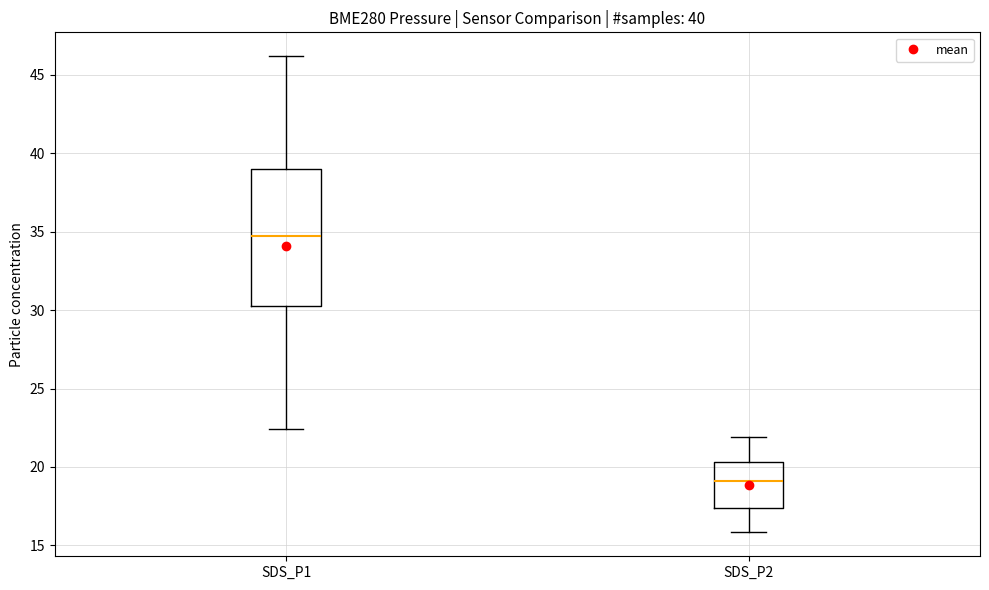

Reading left to right, read every box against the y-axis: the position of its median line, the range the box covers, and the ends of its whiskers. The values are not printed on the chart, so give them approximately, as read against the axis.

SDS_P1: median 34.5, box 30.5 to 39.0, whiskers 22.5 to 46.0
SDS_P2: median 19.0, box 17.5 to 20.5, whiskers 16.0 to 22.0